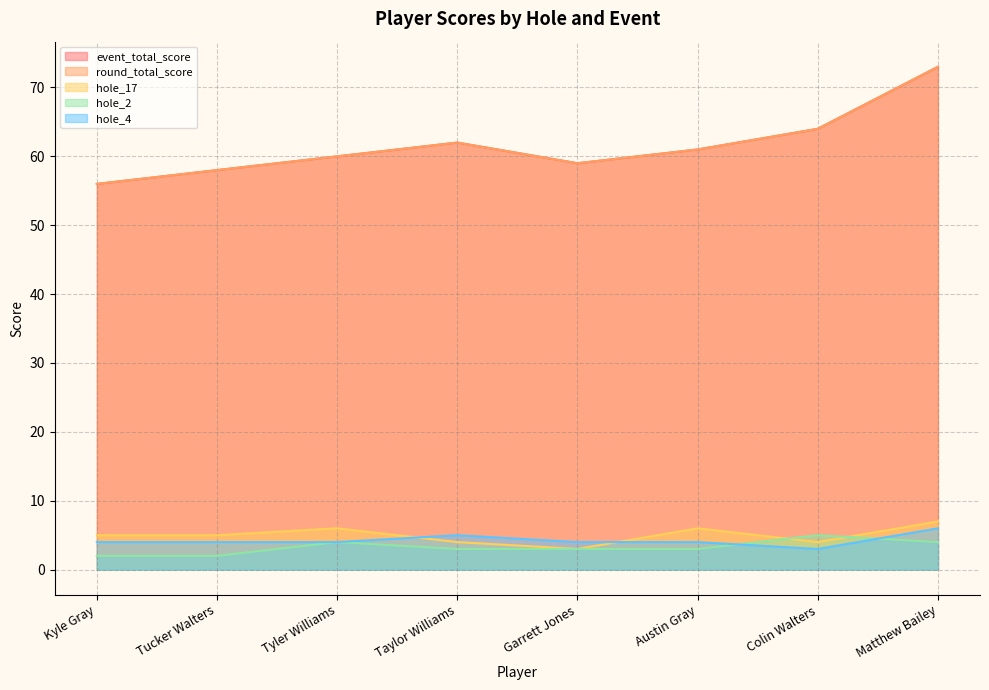

What are all the series names shown in the legend?

event_total_score, round_total_score, hole_17, hole_2, hole_4